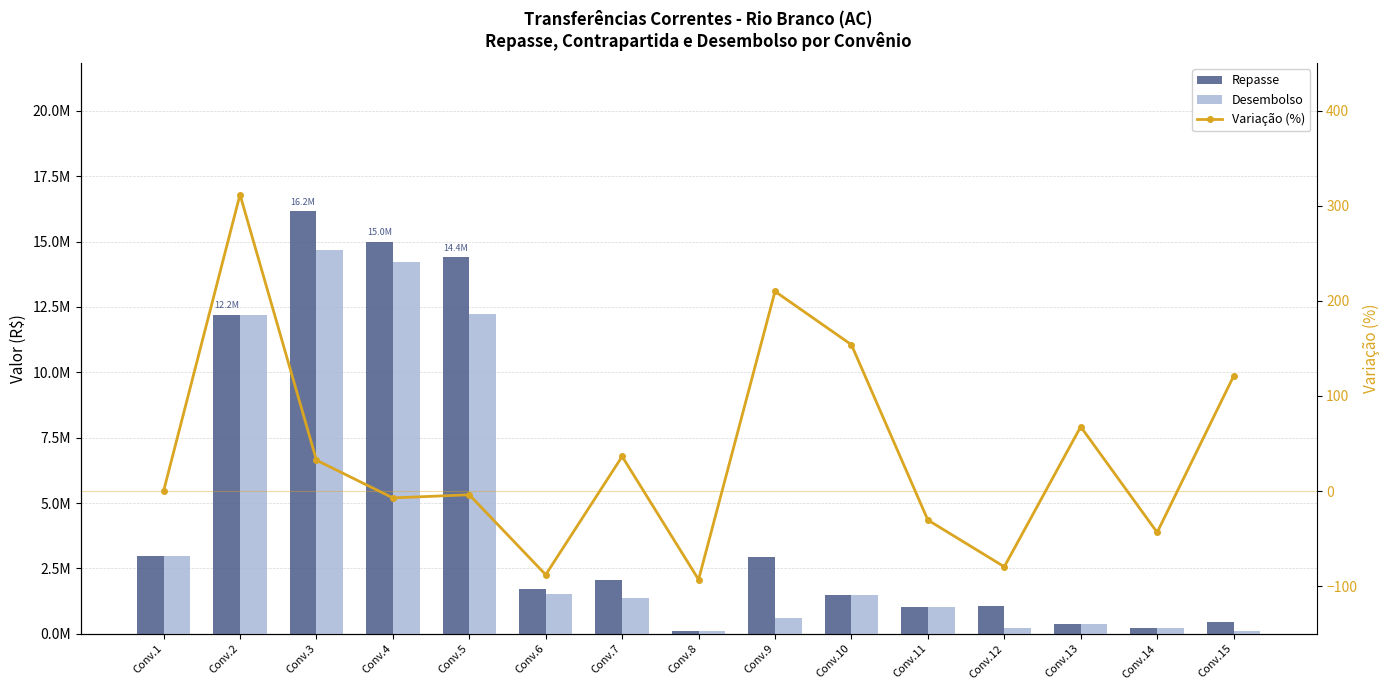

The value of Repasse at Conv.15 is 127573.9. True or false?

False